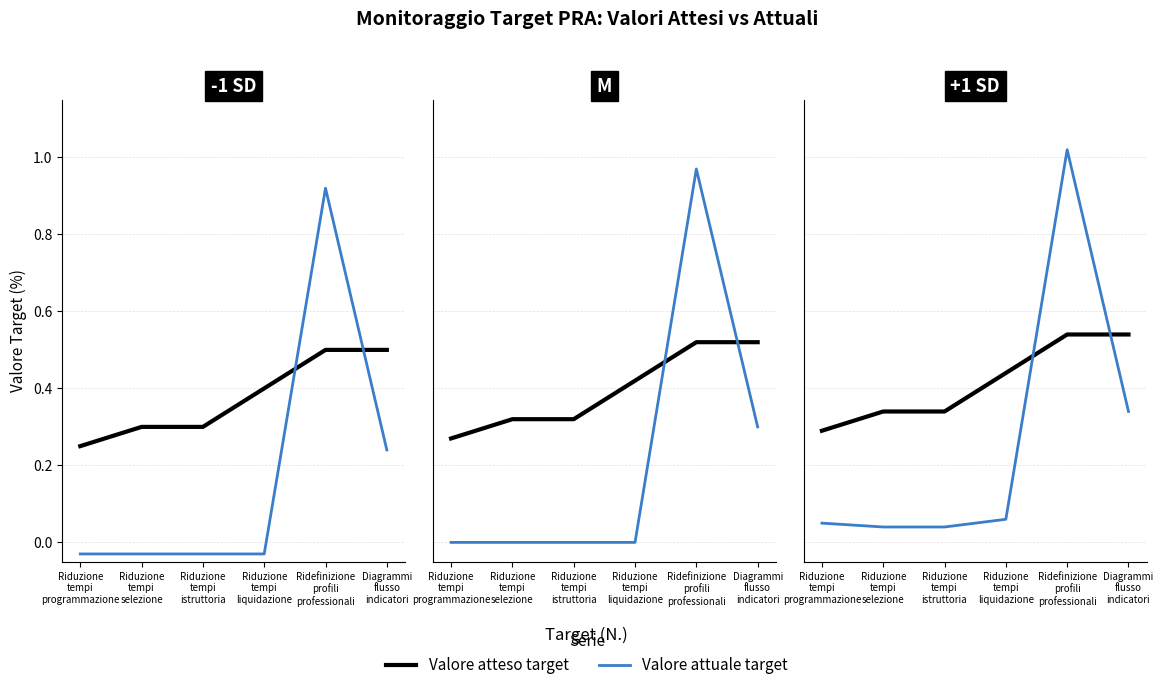

The value of Valore attuale target at Riduzione
tempi
selezione is 0.1. True or false?

False